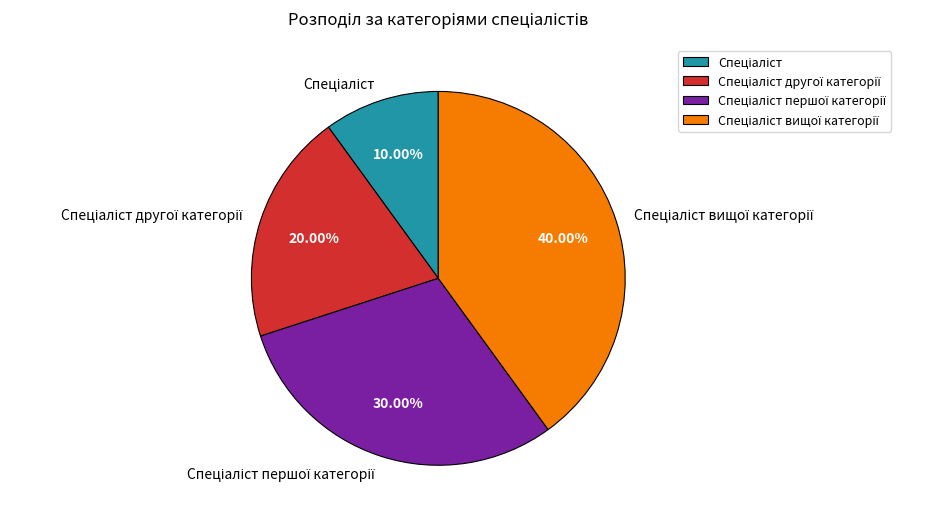

Count the number of slices in the pie.

4